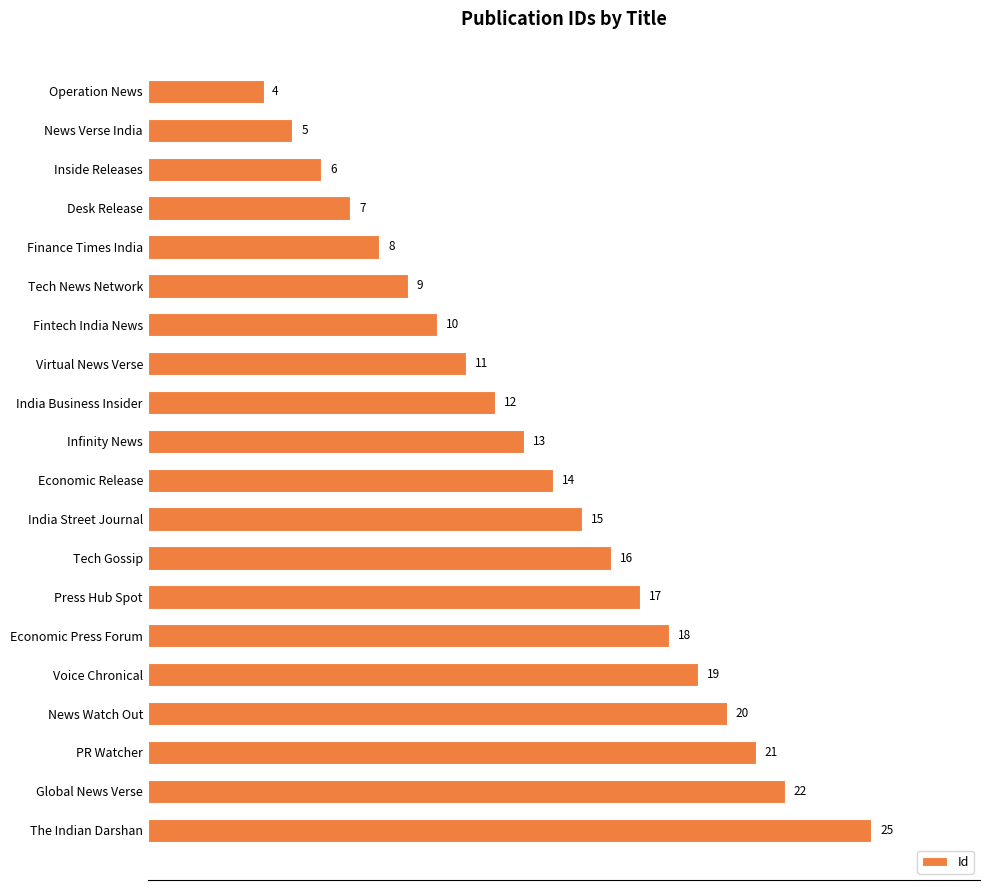

Between Economic Press Forum and Tech News Network, which is larger?

Economic Press Forum